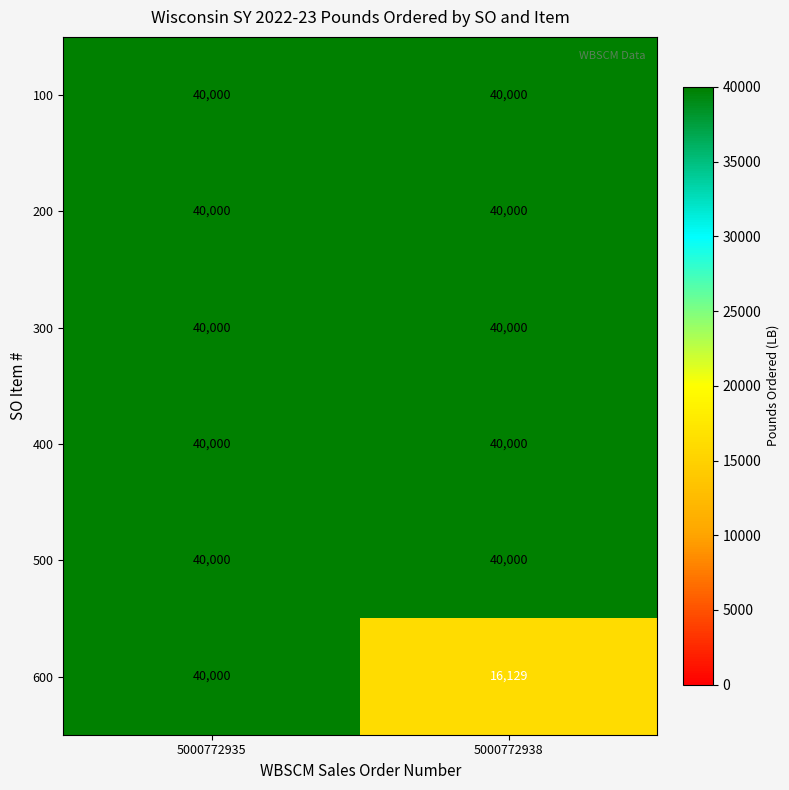

What is the total value across all series at 5000772938?

216129